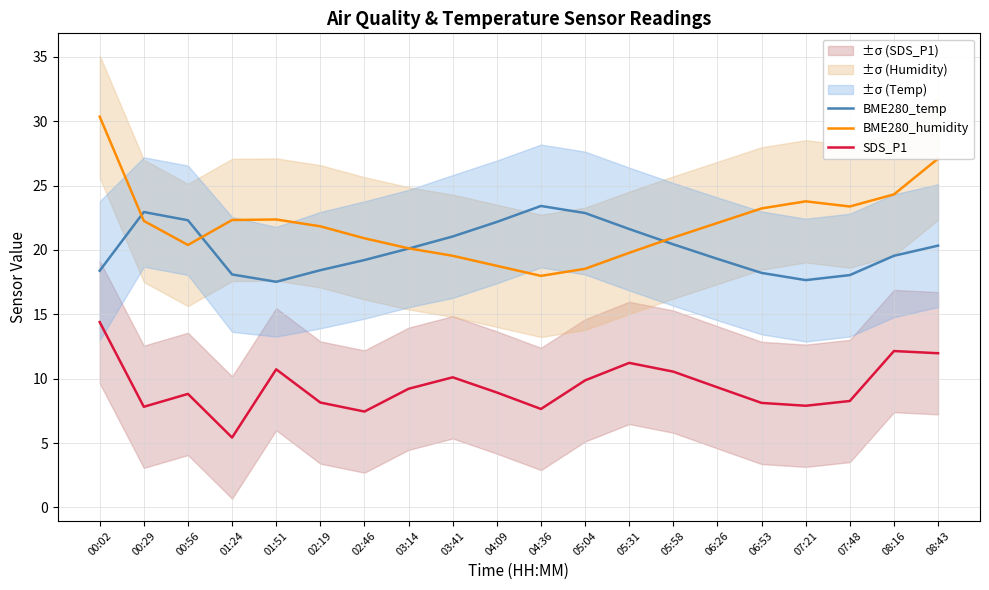

Rank the series at 01:24 from highest to lowest value.

BME280_humidity, BME280_temp, SDS_P1